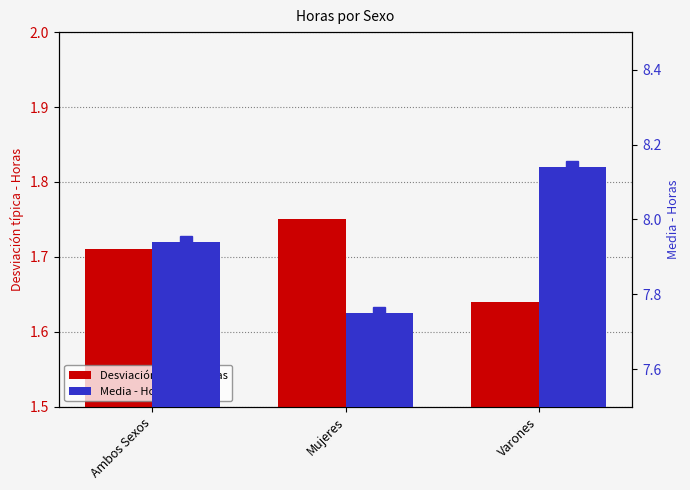

Which category has the lowest value in the Media - Horas series?

Mujeres